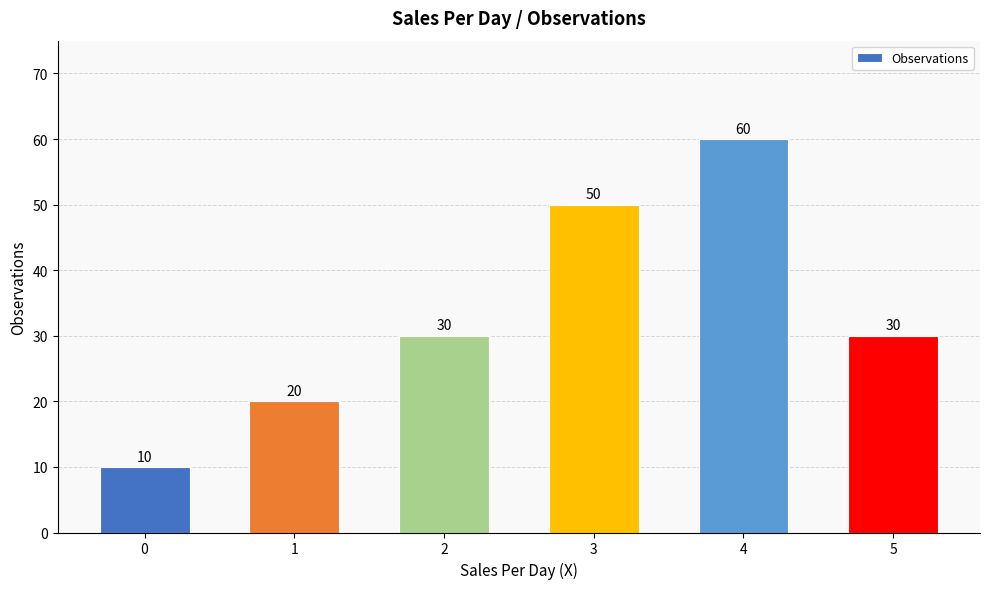

The value at 0 is 6. True or false?

False